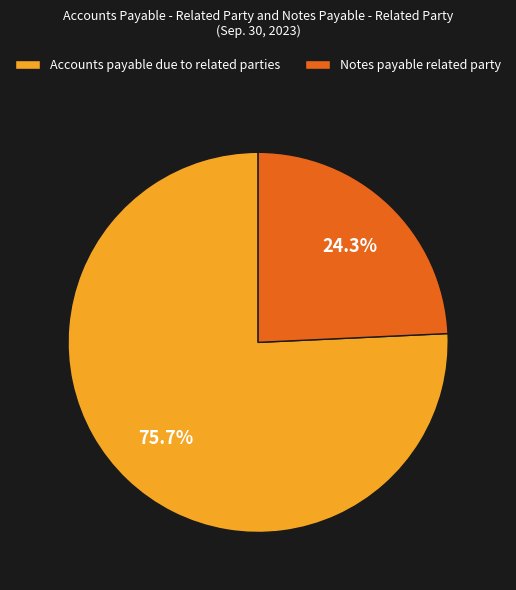

To the nearest percent, what percentage of the pie is Notes payable related party?

24%